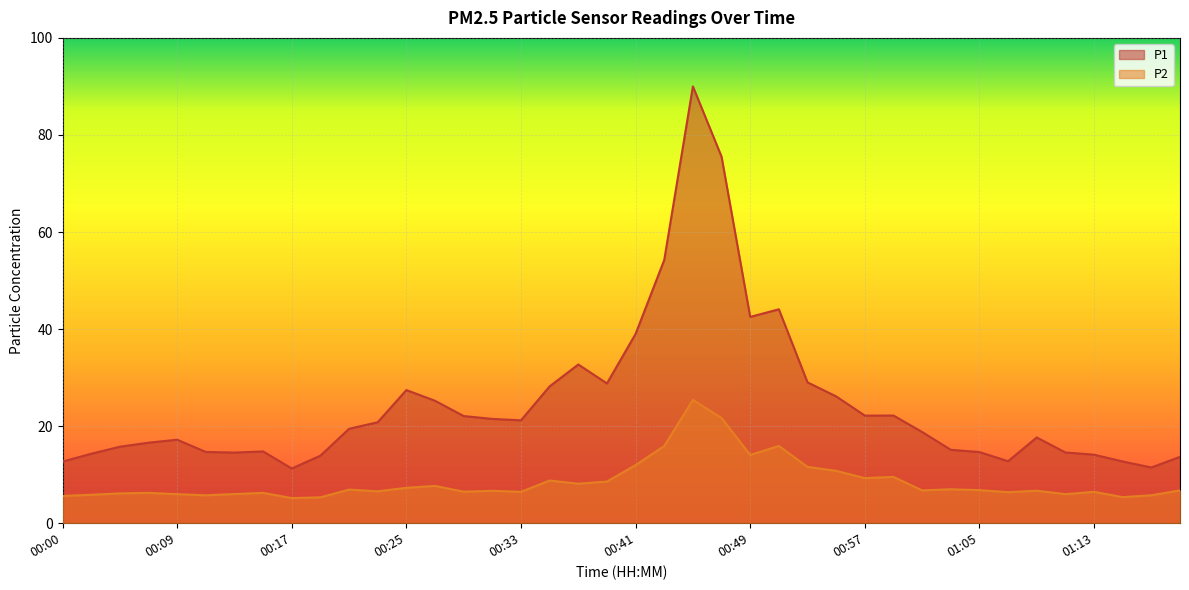

Where is the first local minimum for P1?

00:13